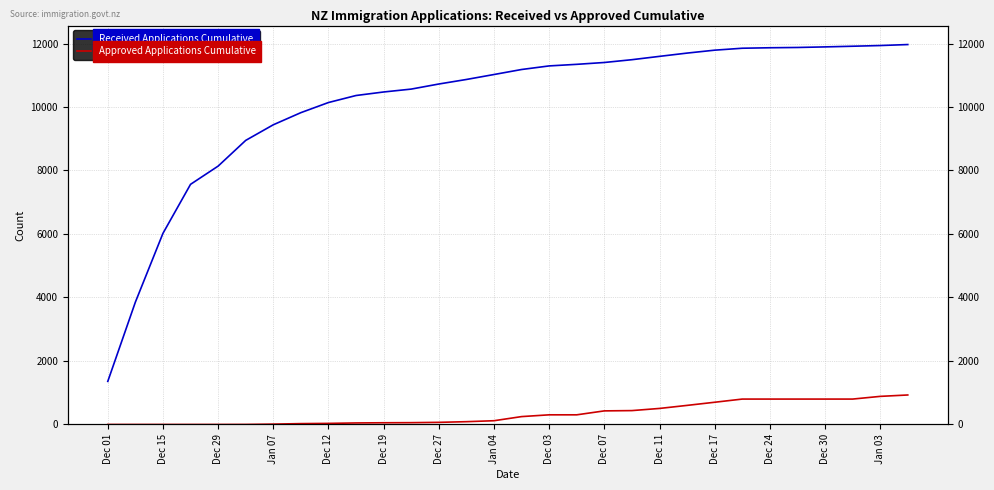

Reading left to right, what are all the values shown in this chart?

Received Applications Cumulative: 1357	3853	6020	7564	8138	8948	9440	9822	10141	10362	10473	10564	10724	10867	11023	11181	11294	11344	11402	11490	11595	11698	11790	11851	11866	11875	11893	11914	11936	11967
Approved Applications Cumulative: 0	0	0	0	0	1	11	27	34	48	54	57	67	88	118	248	304	304	428	437	505	601	700	800	800	800	800	800	885	929